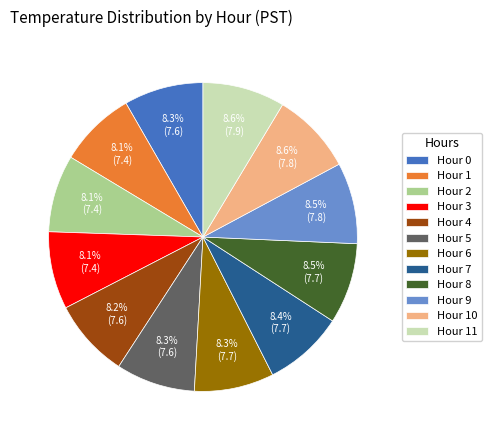

What percentage do Hour 0 and Hour 3 together represent?

16.4%